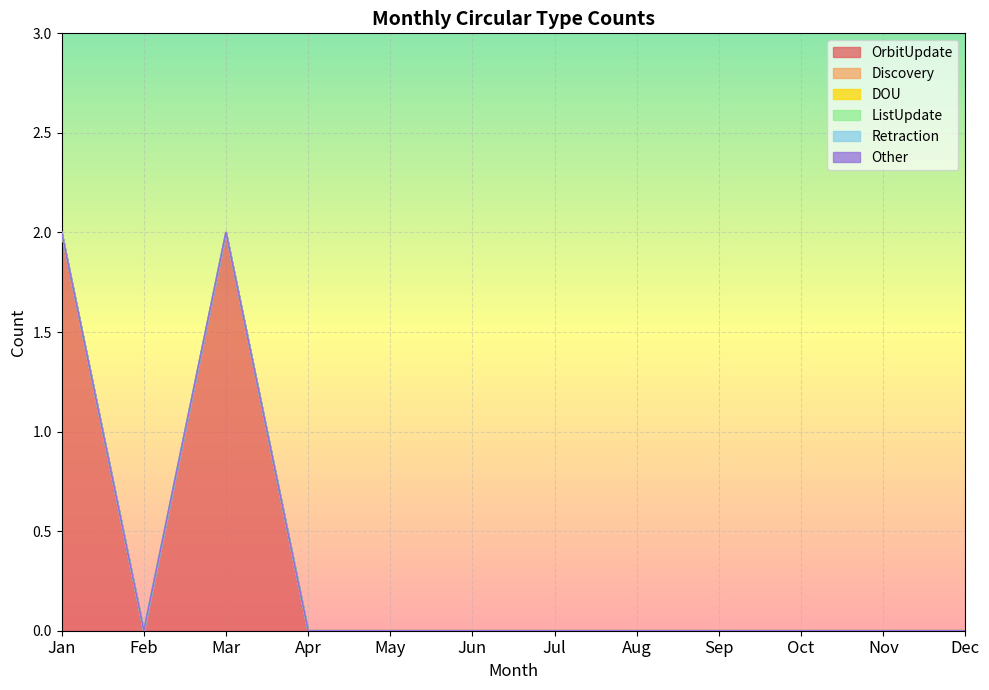

Where is the first local minimum for OrbitUpdate?

Feb